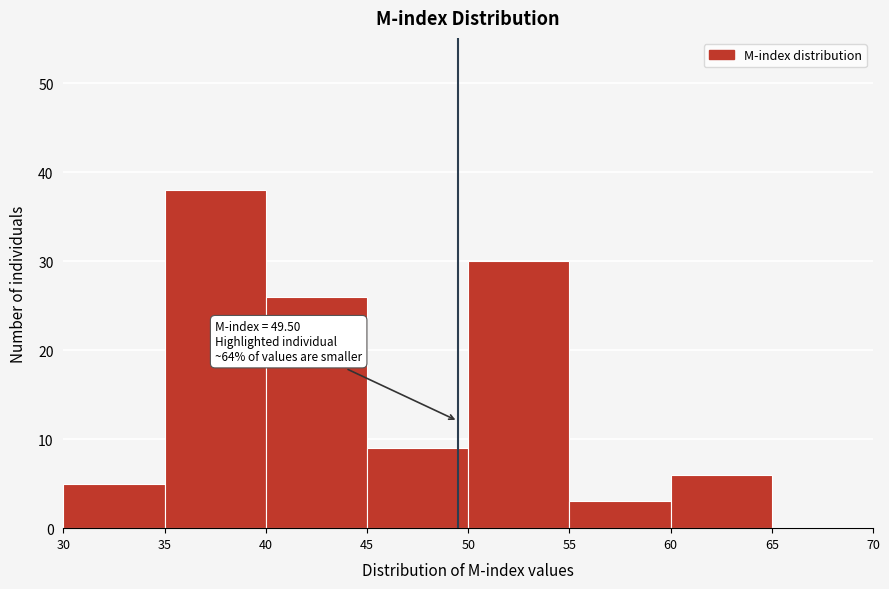

Over which range of the x-axis is the bar tallest?

35 to 40